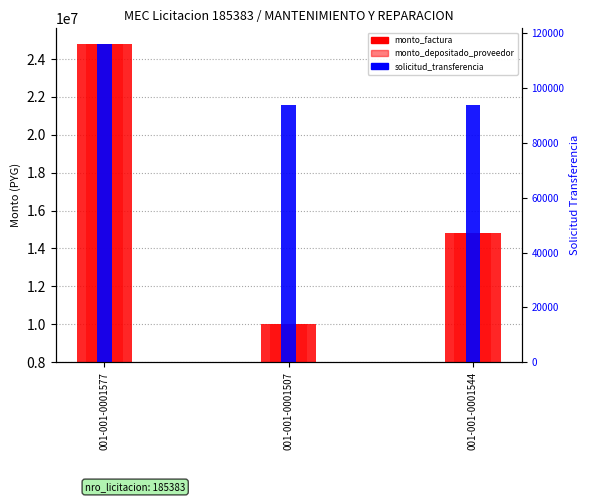

How many bars are there in total?

9